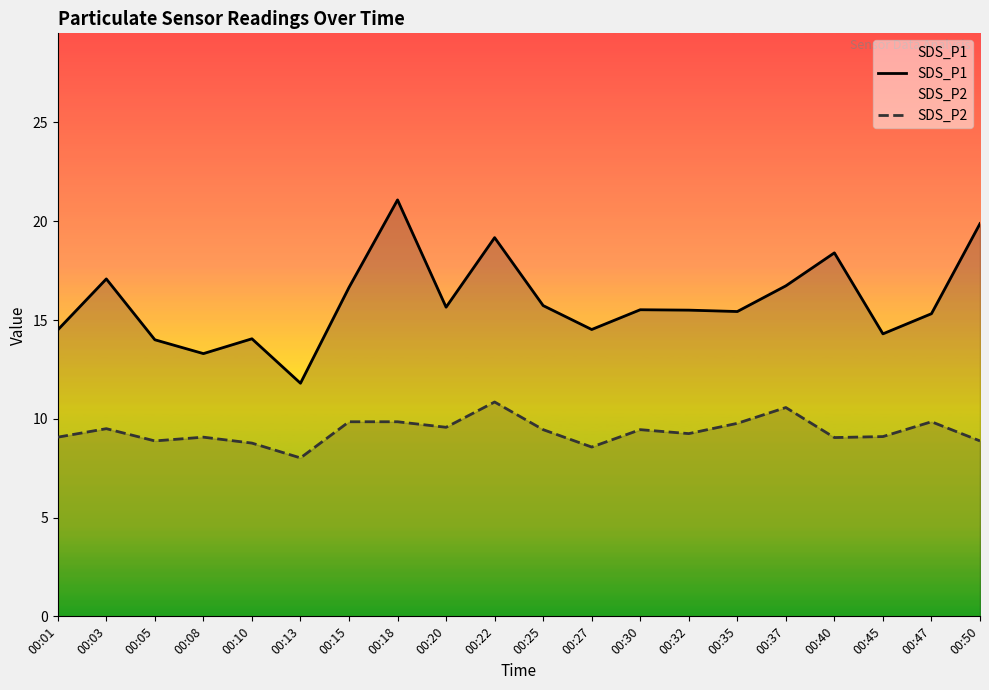

At how many categories does at least one series exceed 19?

3